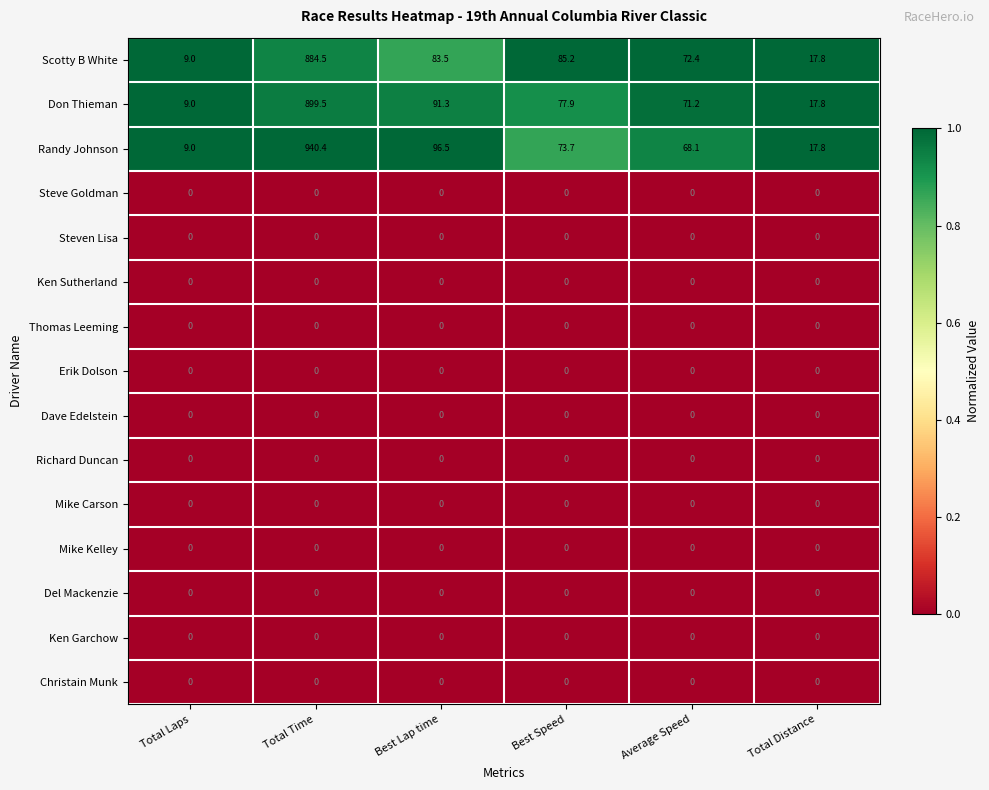

True or false: Scotty B White has a value of 23.1 at Total Distance.

False